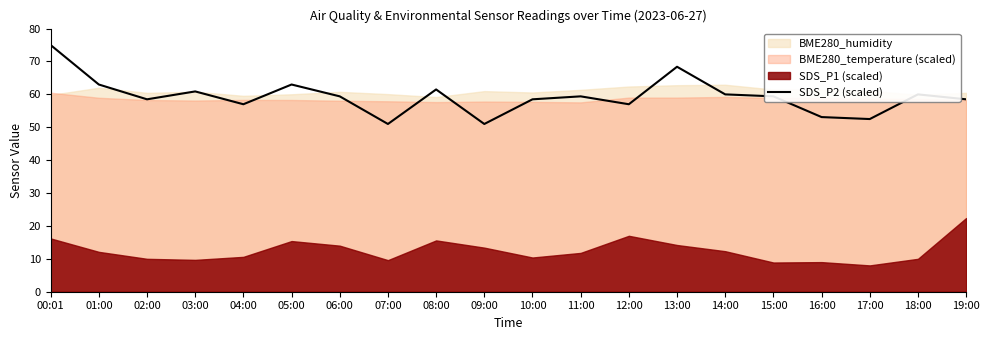

Does the chart display data point markers on the line(s)?

No